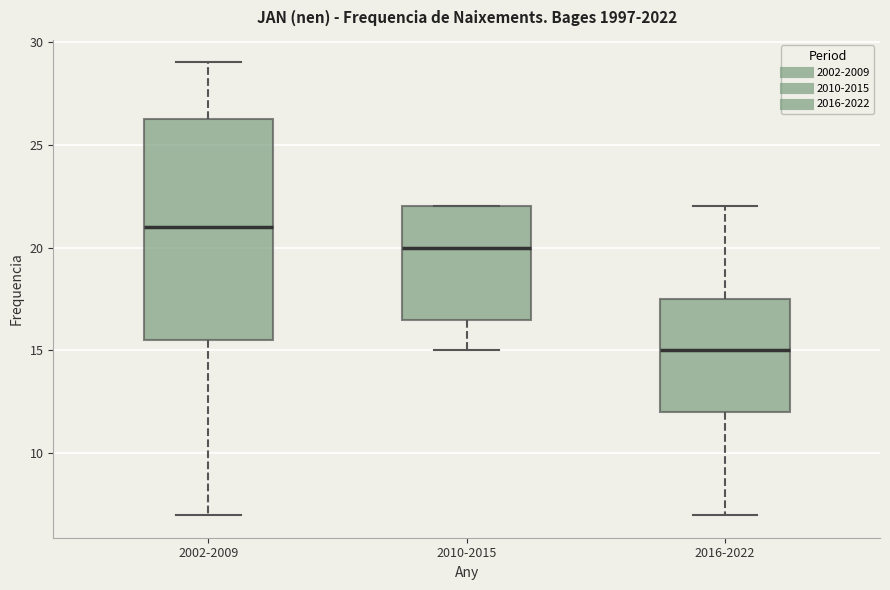

Reading left to right, transcribe this box plot: for each box, give where its median line is, the range the box spans, and where its two whiskers end, as read against the y-axis. The values are not printed on the chart, so give them approximately, as read against the axis.

2002-2009: median 21.0, box 15.5 to 26.5, whiskers 7.0 to 29.0
2010-2015: median 20.0, box 16.5 to 22.0, whiskers 15.0 to 22.0
2016-2022: median 15.0, box 12.0 to 17.5, whiskers 7.0 to 22.0